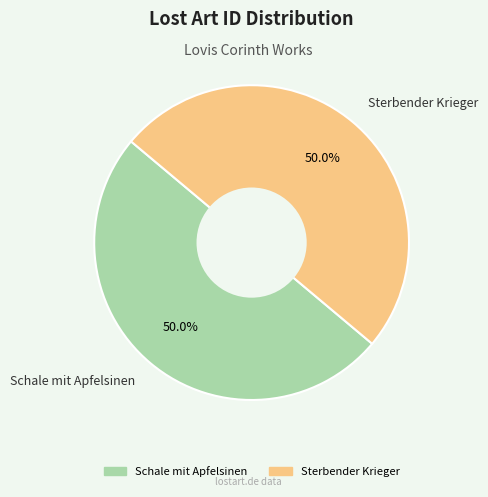

What percentage is the Sterbender Krieger slice, to the nearest percent?

50%